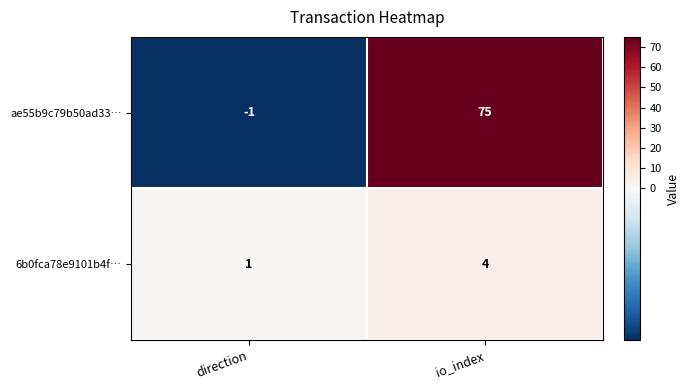

Rank the series by their maximum value, from lowest to highest.

6b0fca78e9101b4f…, ae55b9c79b50ad33…